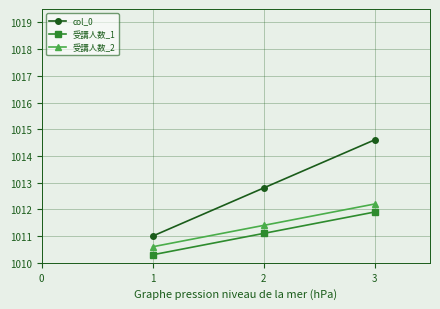

What is the value of the 受講人数_1 point at the 1st from the left?

1010.3